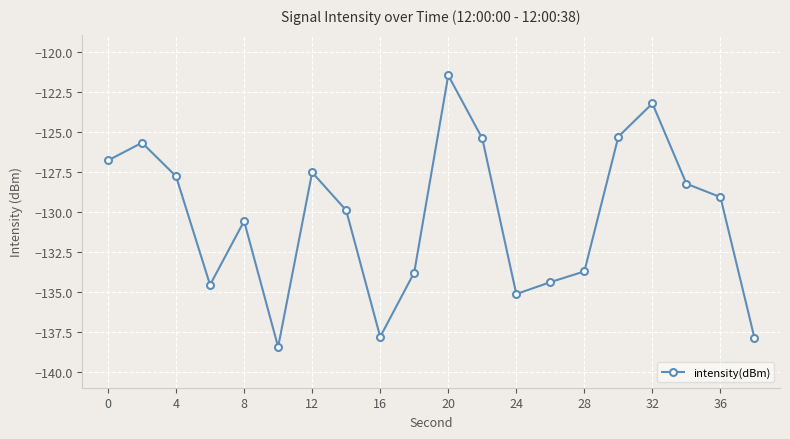

What is the greatest value displayed?

-121.5